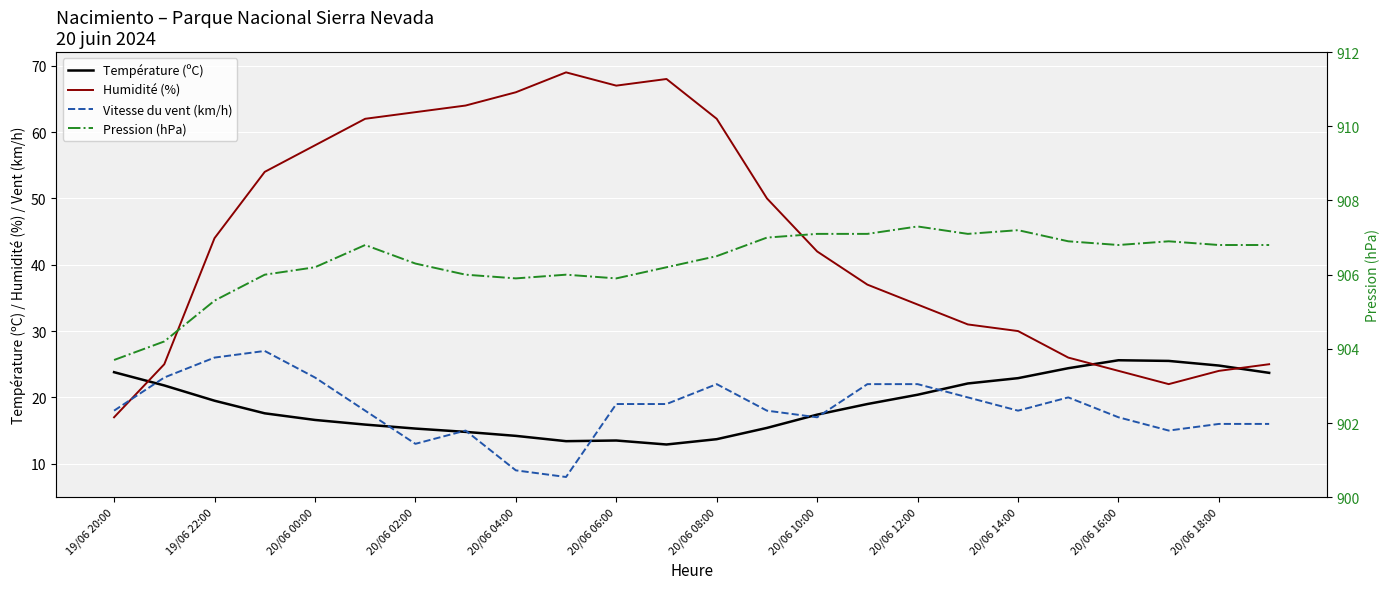

What is the difference between the second highest and minimum values in the Température (ºC) series?

12.6